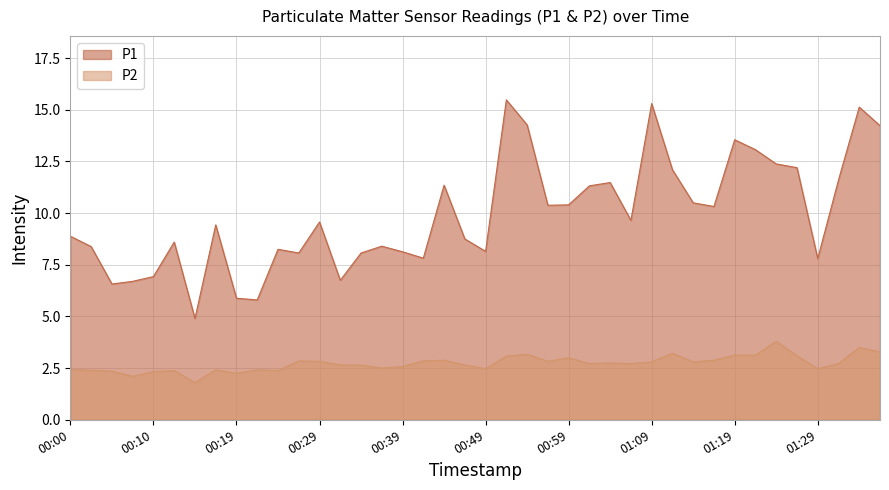

True or false: P2 and P1 intersect in this chart.

False